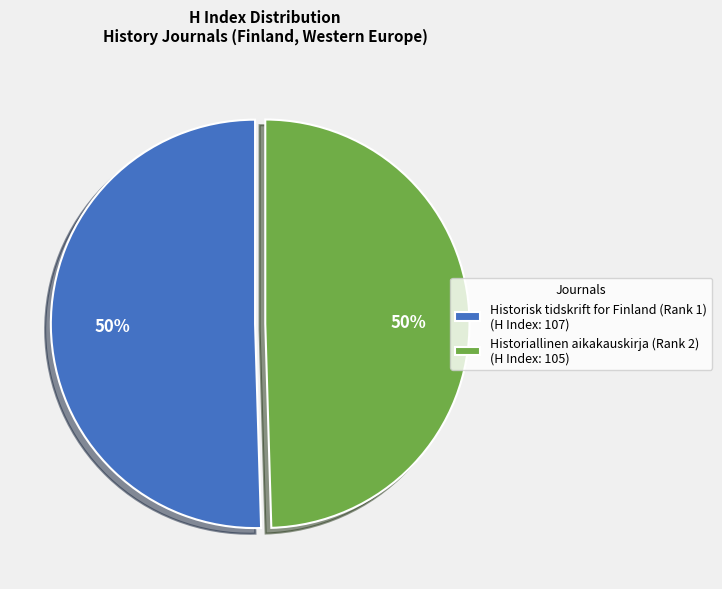

Approximately how many times larger is the value at Historisk tidskrift for Finland (Rank 1) (H Index: 107) compared to Historiallinen aikakauskirja (Rank 2) (H Index: 105)?

1.0